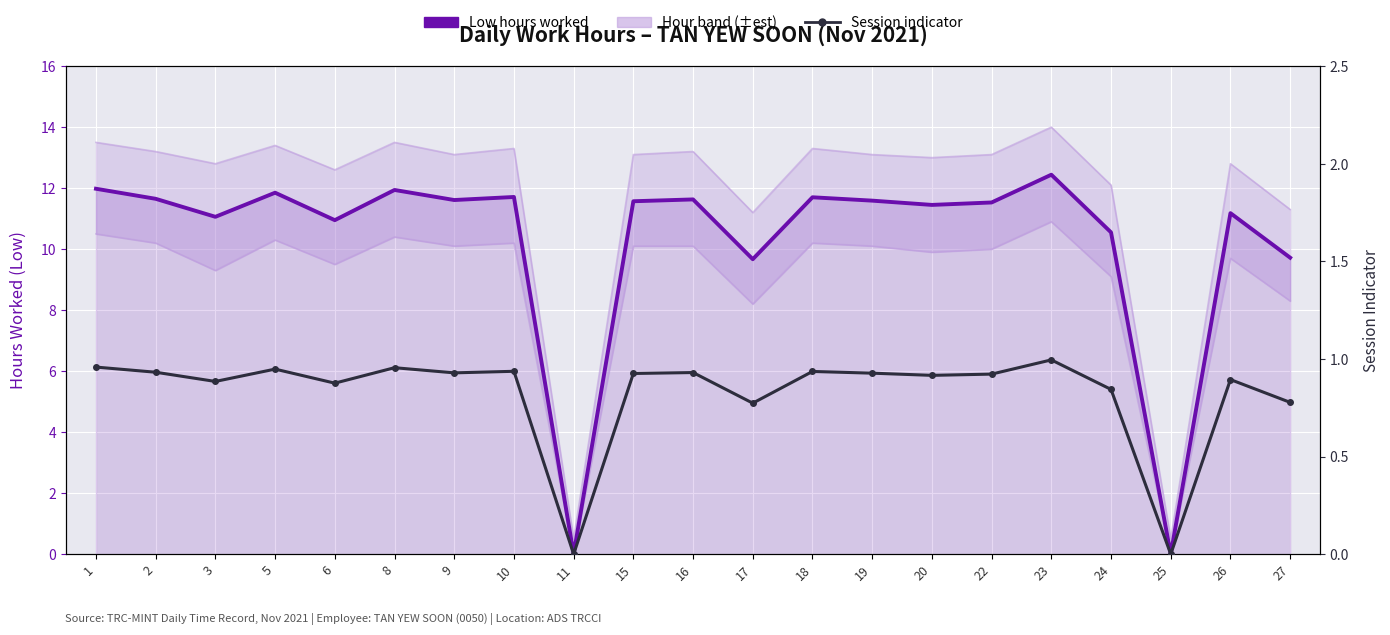

The Work session count series shows 0.6 at 10. True or false?

False